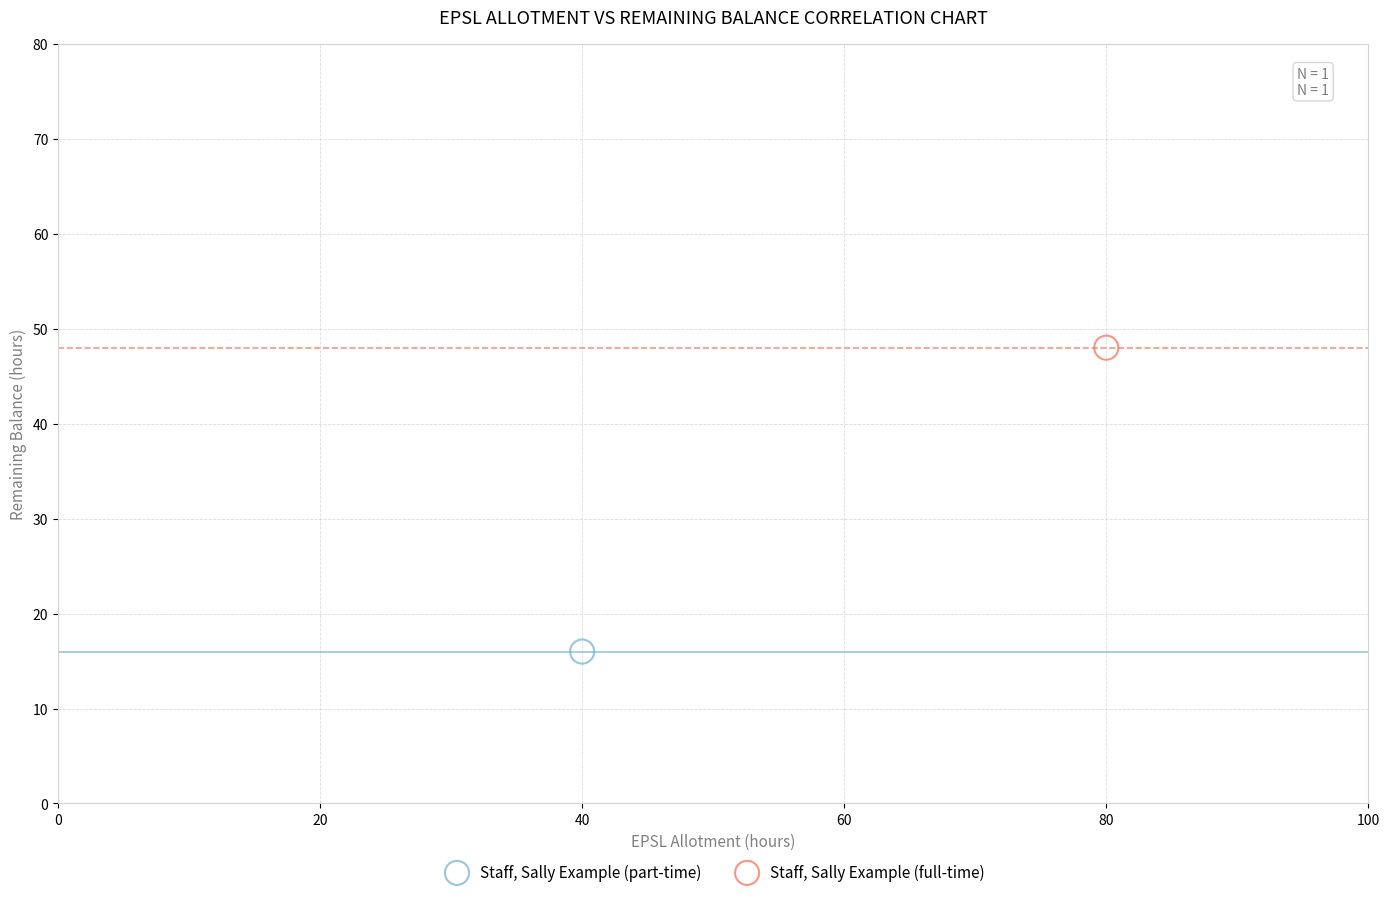

What are all the series names shown in the legend?

Staff, Sally Example (part-time), Staff, Sally Example (full-time)